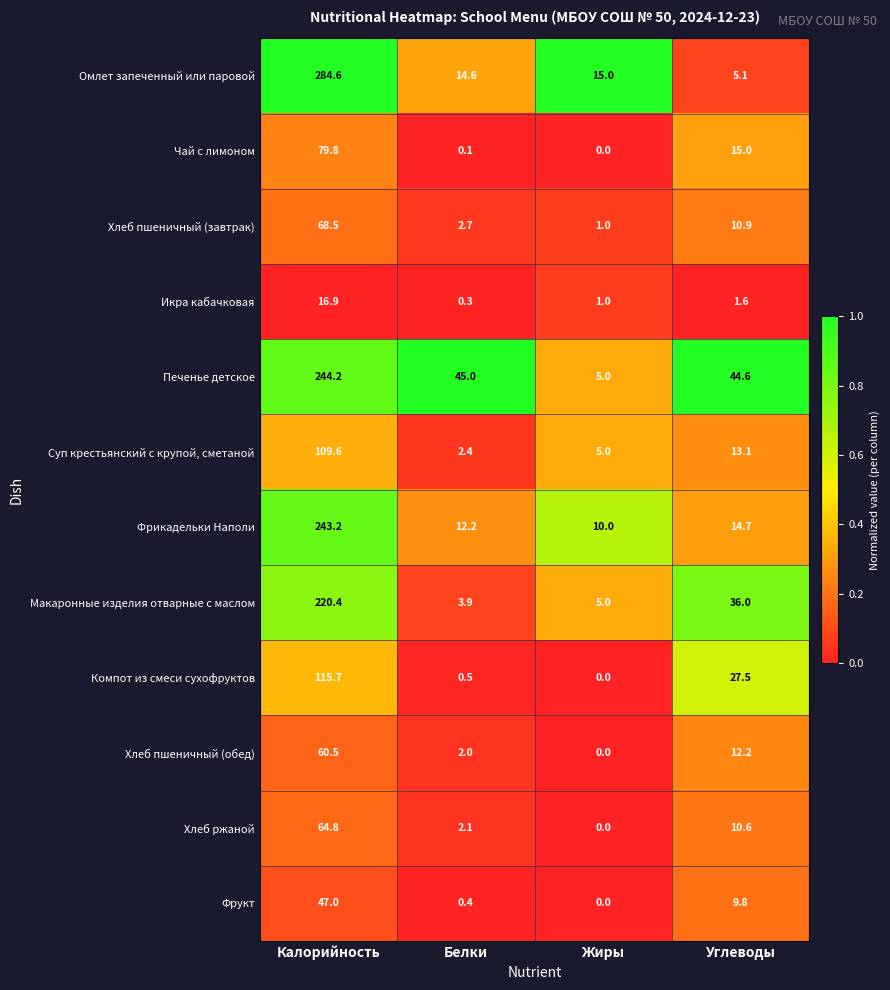

The Компот из смеси сухофруктов series shows 27.5 at Углеводы. True or false?

True